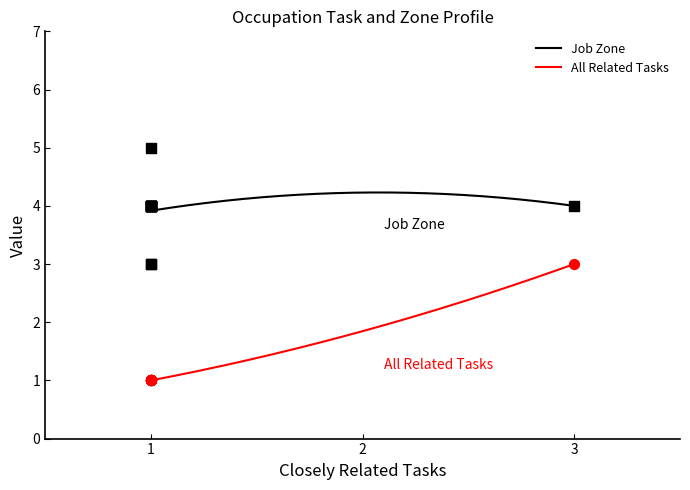

True or false: Job Zone and All Related Tasks cross at least once.

False